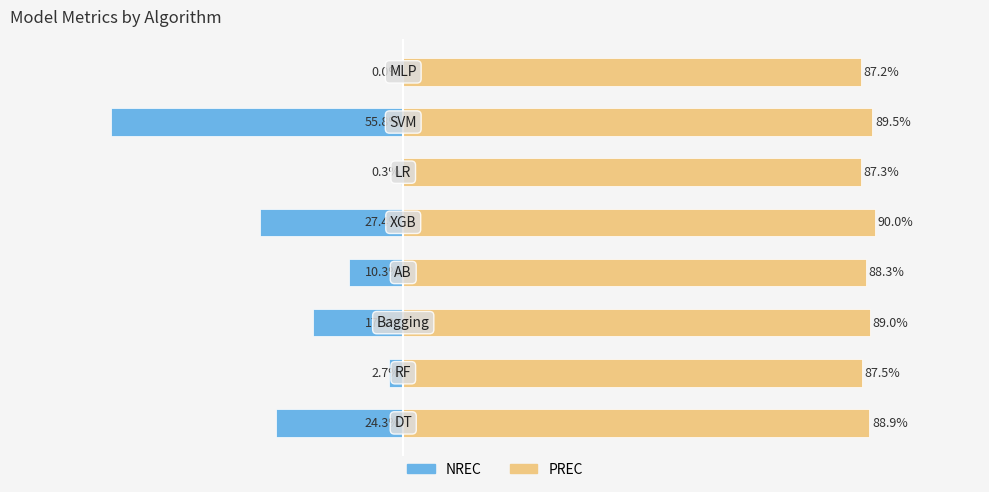

What is the maximum value shown in the chart?

0.9